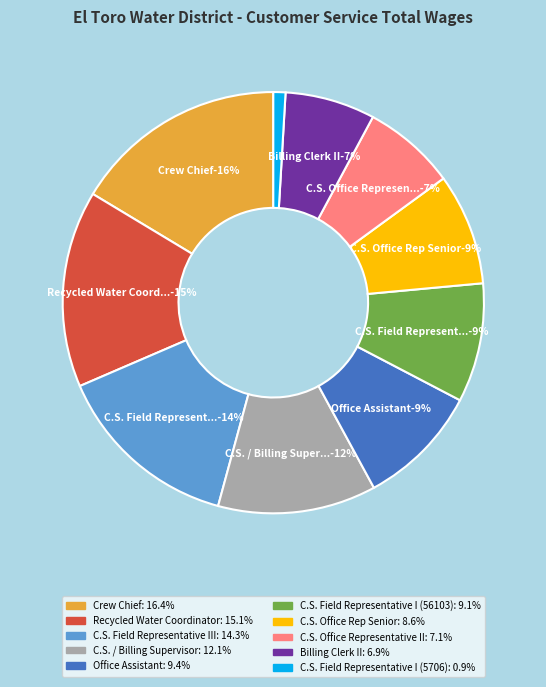

How many segments does this pie chart have?

10